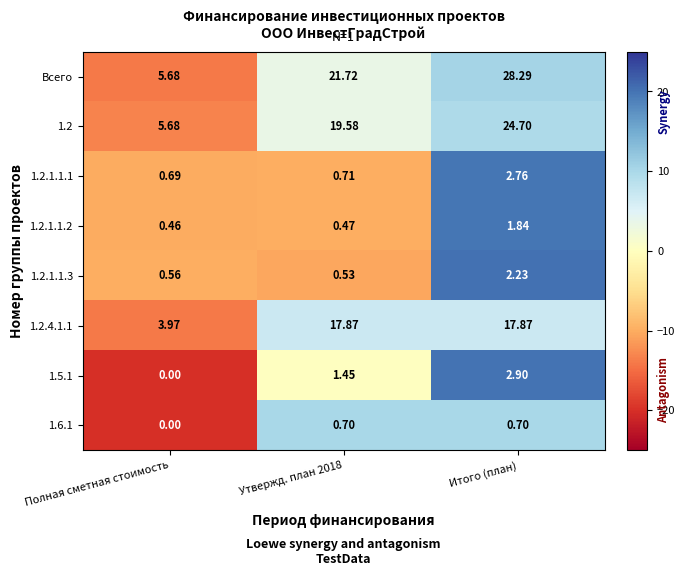

Which series changed the most between Полная сметная стоимость and Утвержд. план 2018?

Всего